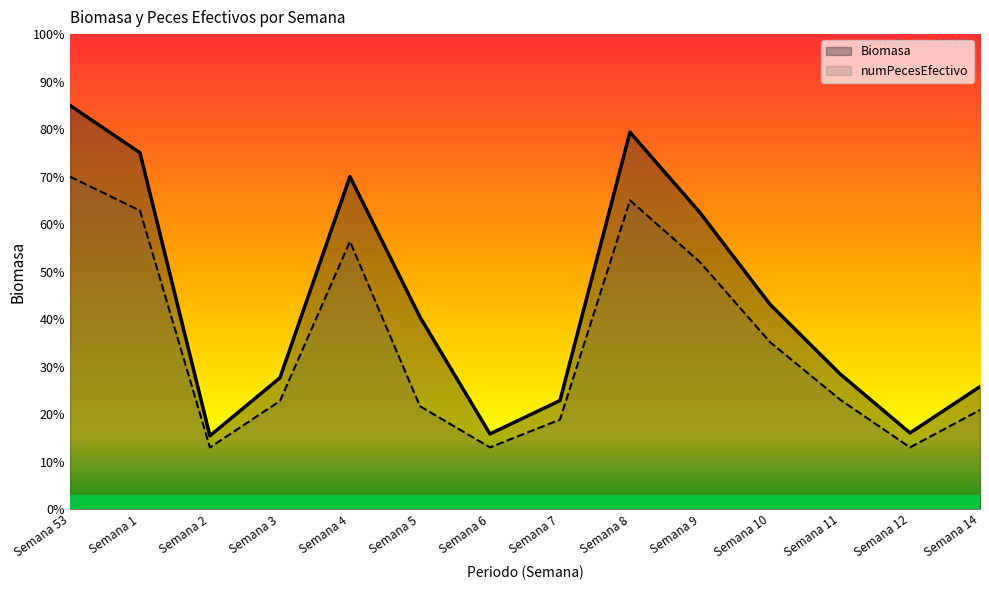

What is the approximate value of Biomasa at Semana 3?

27.7